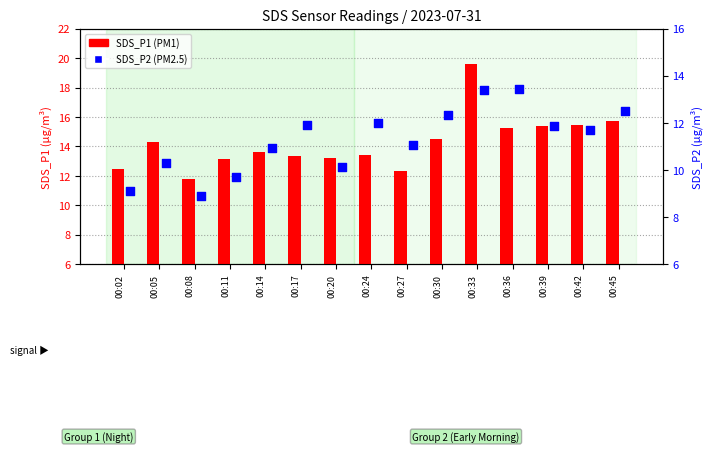

Which series has the largest total across all categories?

SDS_P1